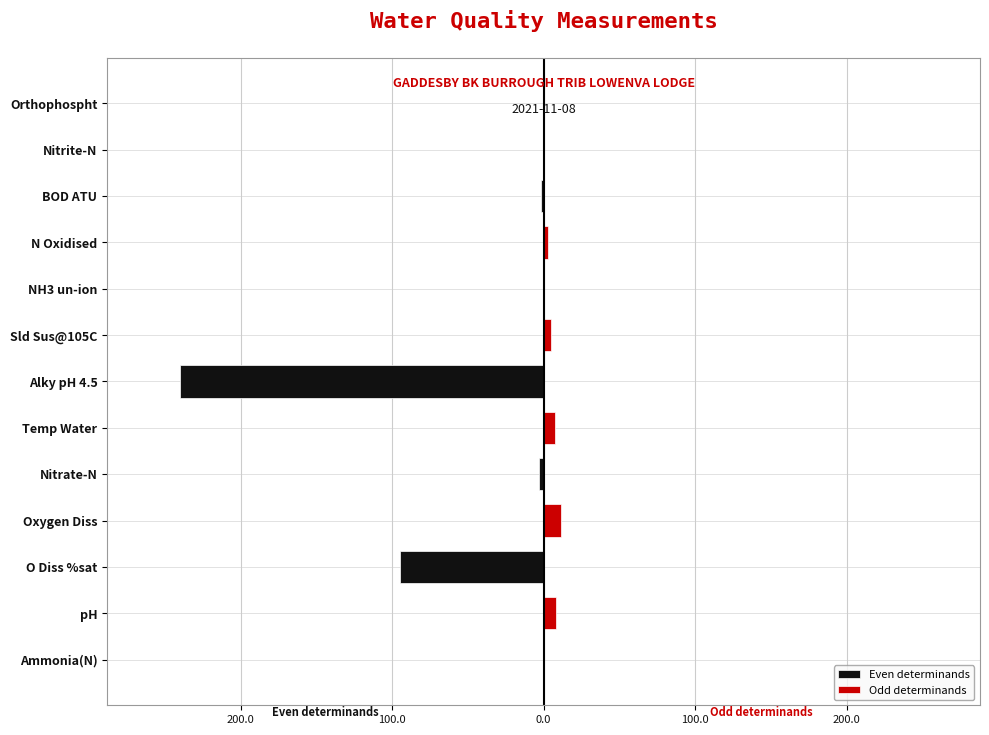

How many values in the Even determinands series are below 0?

7